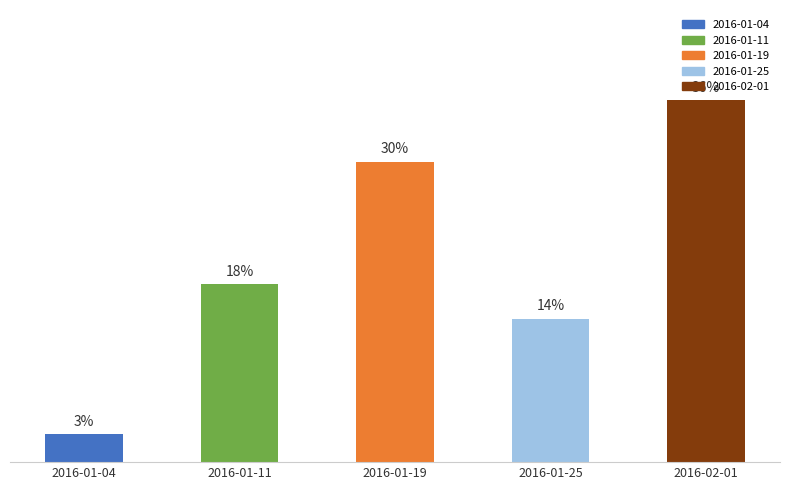

What is the approximate value at 2016-01-11?

17.6